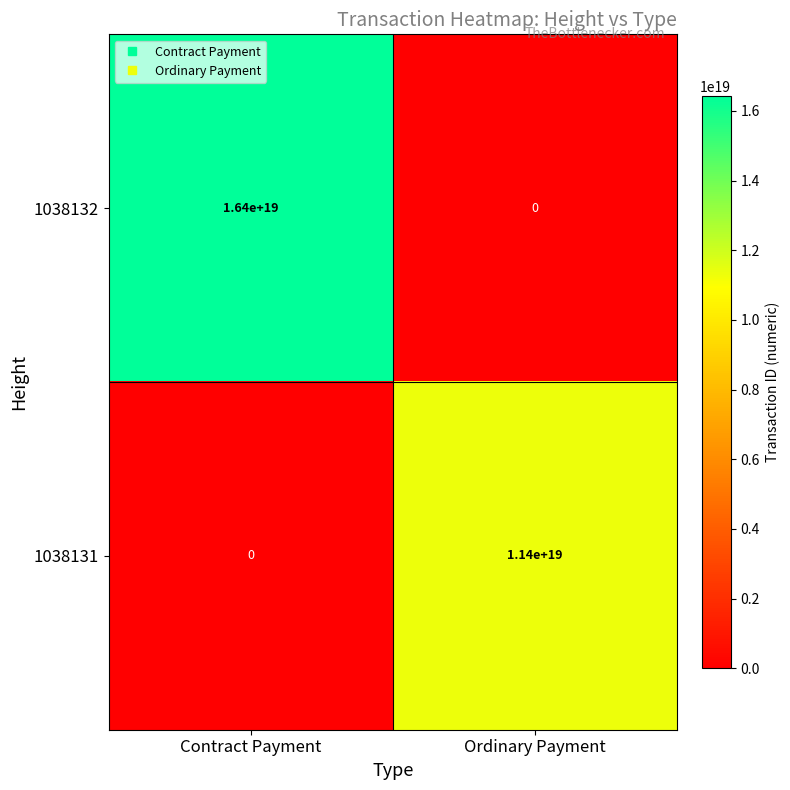

Is the value of 1038131 at Contract Payment greater than the value of 1038132 at Contract Payment?

No